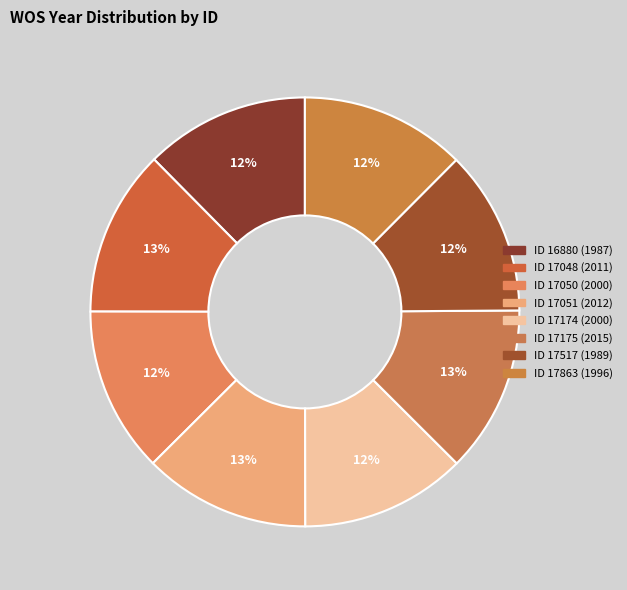

Is there a majority slice in this chart?

No